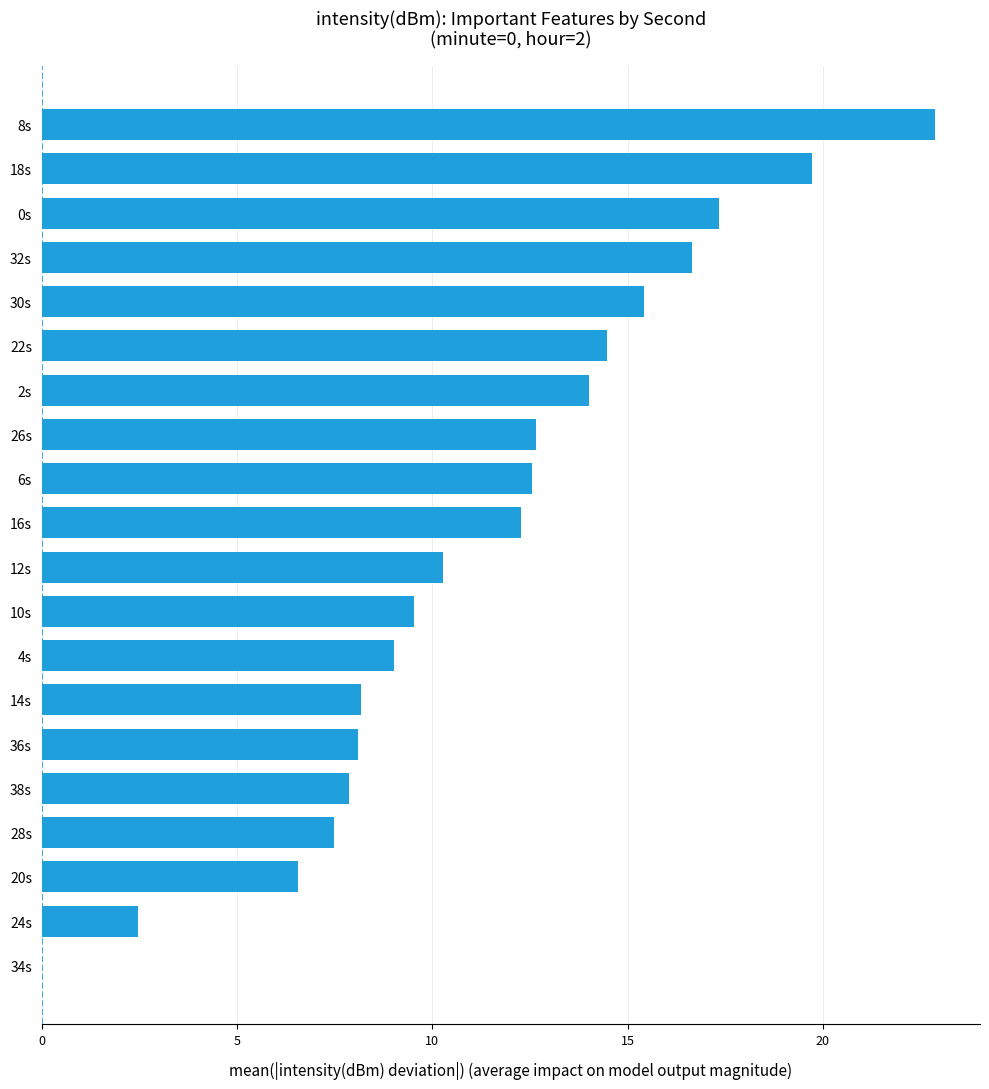

Are the bars grouped side by side (vs. stacked)?

No